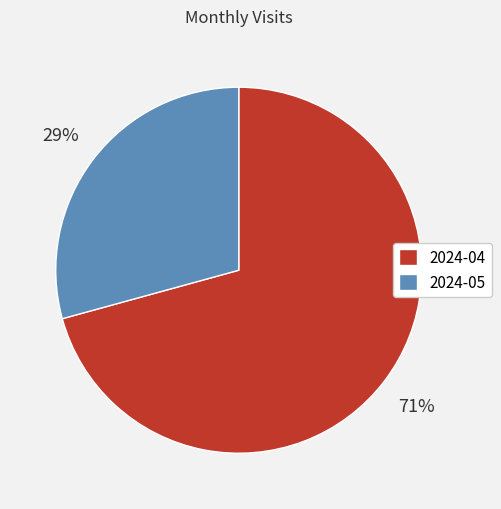

Does 2024-04 represent more than half of the total?

Yes